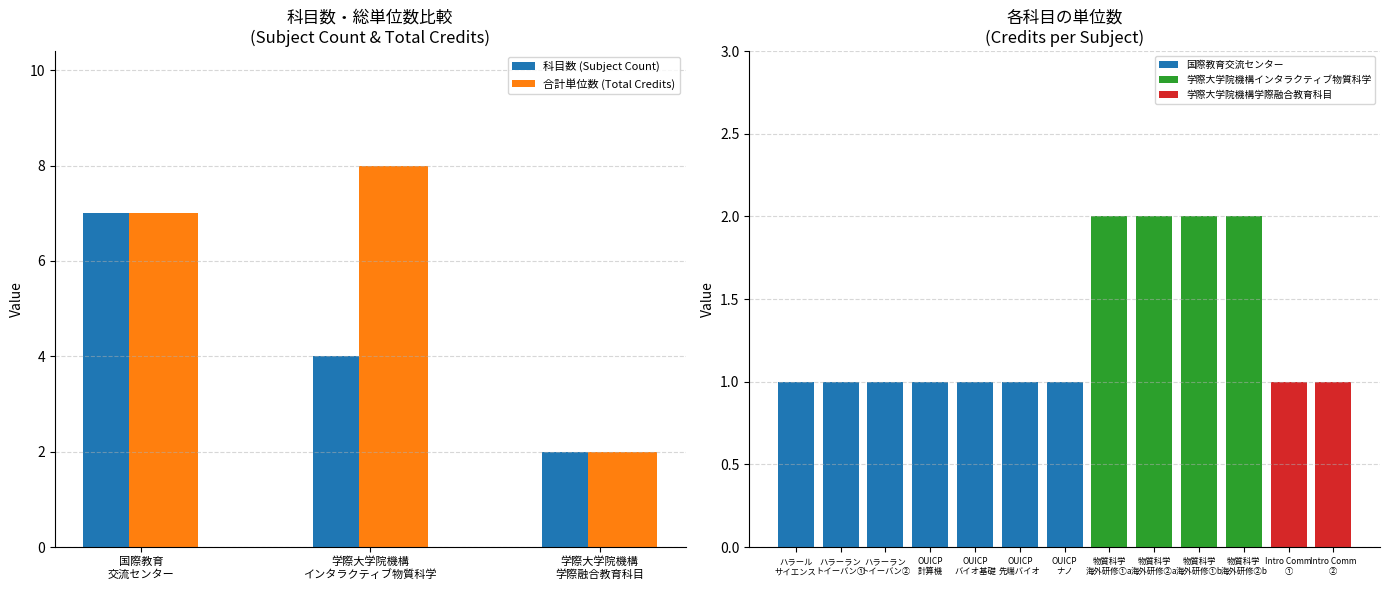

What are all the series names shown in the legend?

科目数 (Subject Count), 合計単位数 (Total Credits)